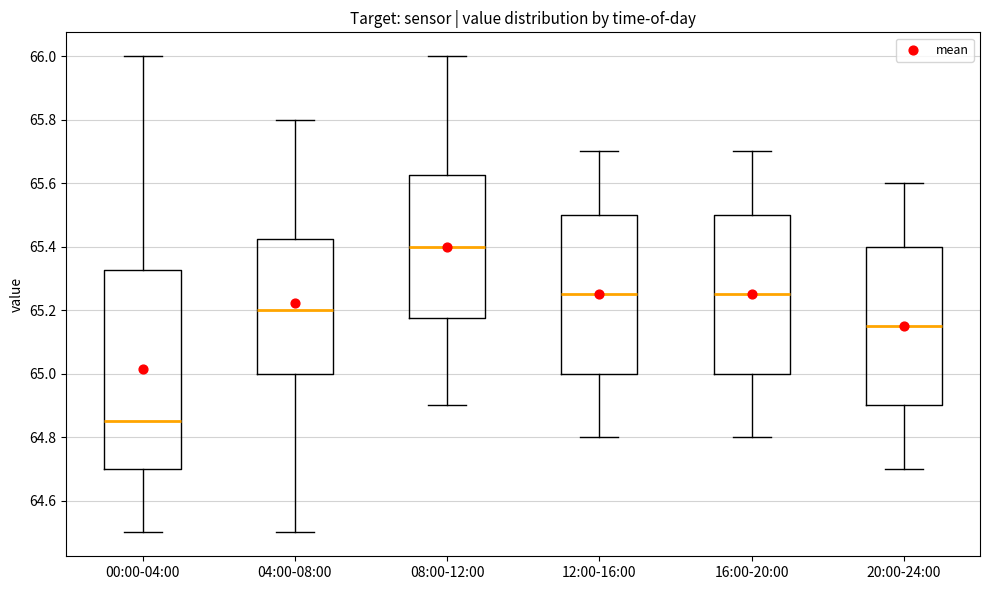

Which box is the tallest, from its lower edge to its upper edge?

00:00-04:00